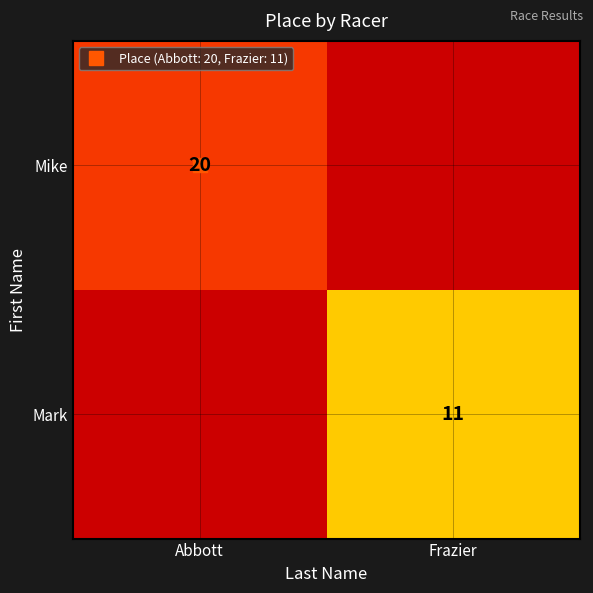

Which series has the largest range (max minus min)?

Mike